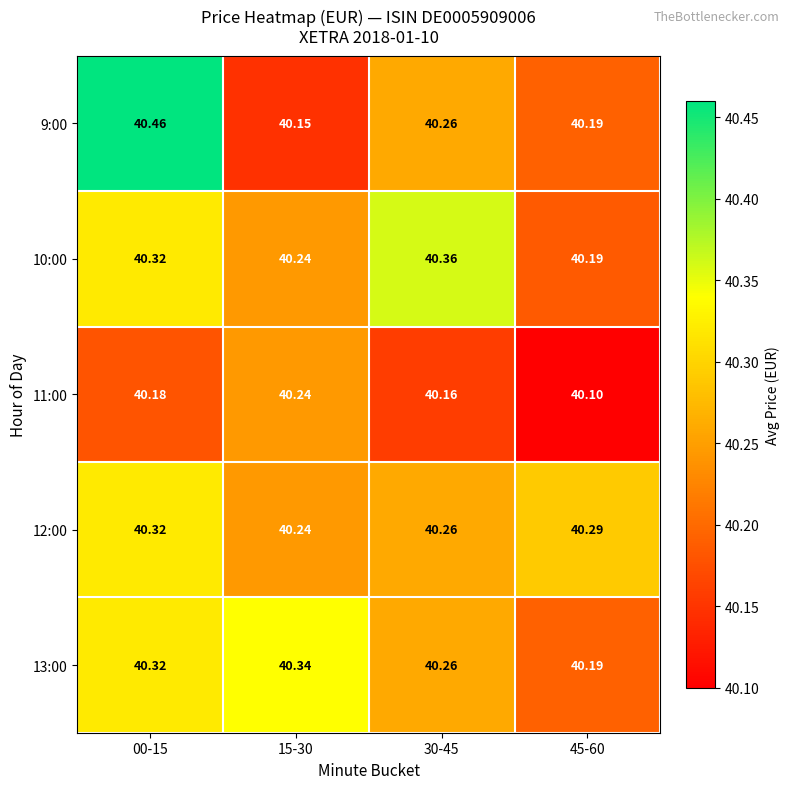

Is the value of 12:00 at 45-60 greater than the value of 9:00 at 00-15?

No